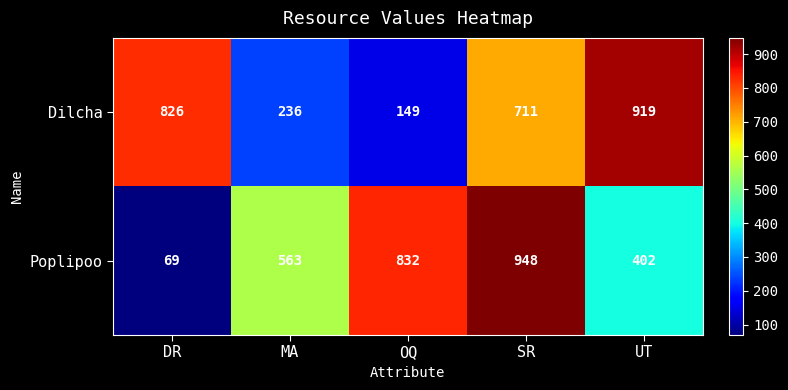

The Dilcha series shows 149 at OQ. True or false?

True